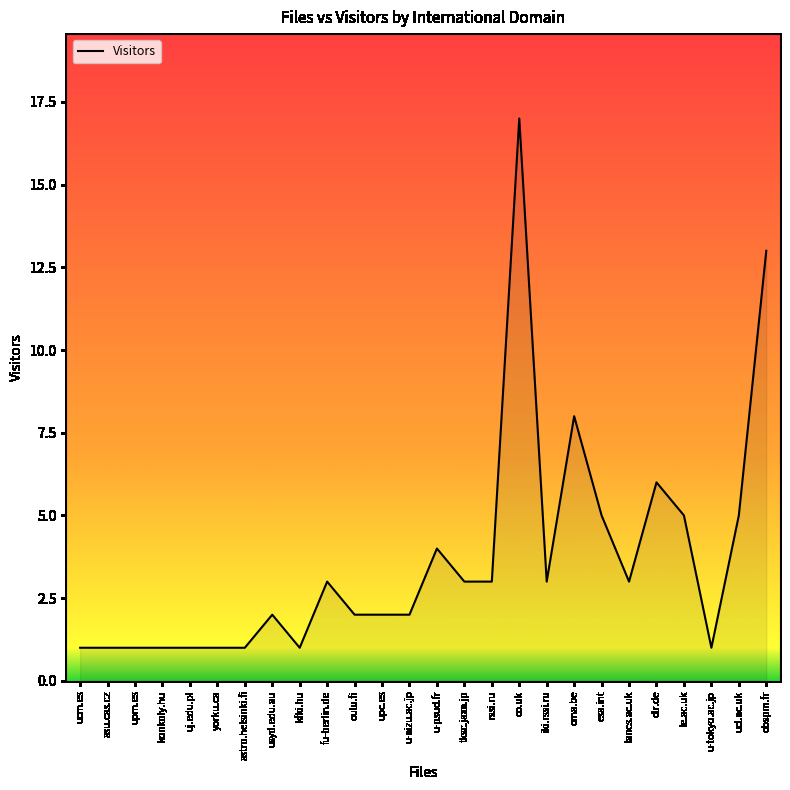

Where is the data nearest to the value 9?

oma.be